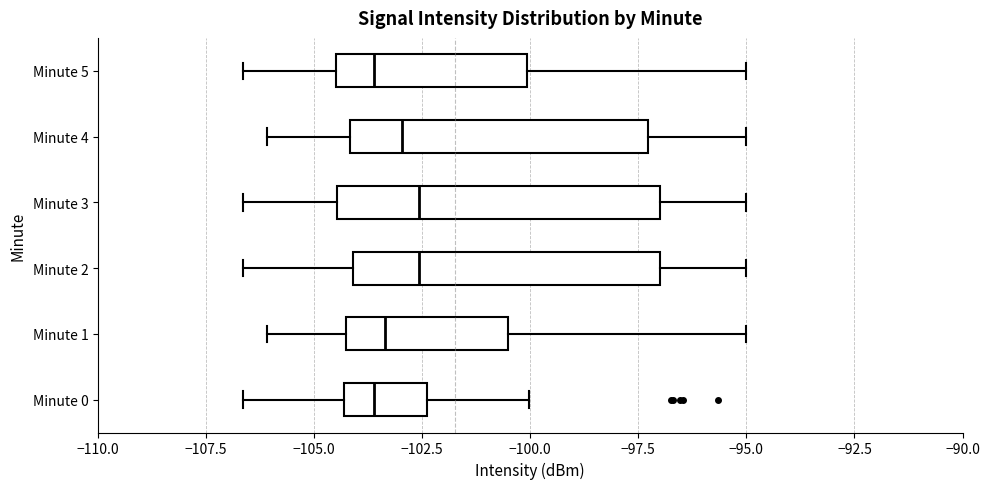

Reading bottom to top, read every box against the x-axis: the position of its median line, the range the box covers, and the ends of its whiskers. The values are not printed on the chart, so give them approximately, as read against the axis.

Minute 0: median -103.5, box -104.5 to -102.5, whiskers -106.5 to -100.0
Minute 1: median -103.5, box -104.5 to -100.5, whiskers -106.0 to -95.0
Minute 2: median -102.5, box -104.0 to -97.0, whiskers -106.5 to -95.0
Minute 3: median -102.5, box -104.5 to -97.0, whiskers -106.5 to -95.0
Minute 4: median -103.0, box -104.0 to -97.5, whiskers -106.0 to -95.0
Minute 5: median -103.5, box -104.5 to -100.0, whiskers -106.5 to -95.0